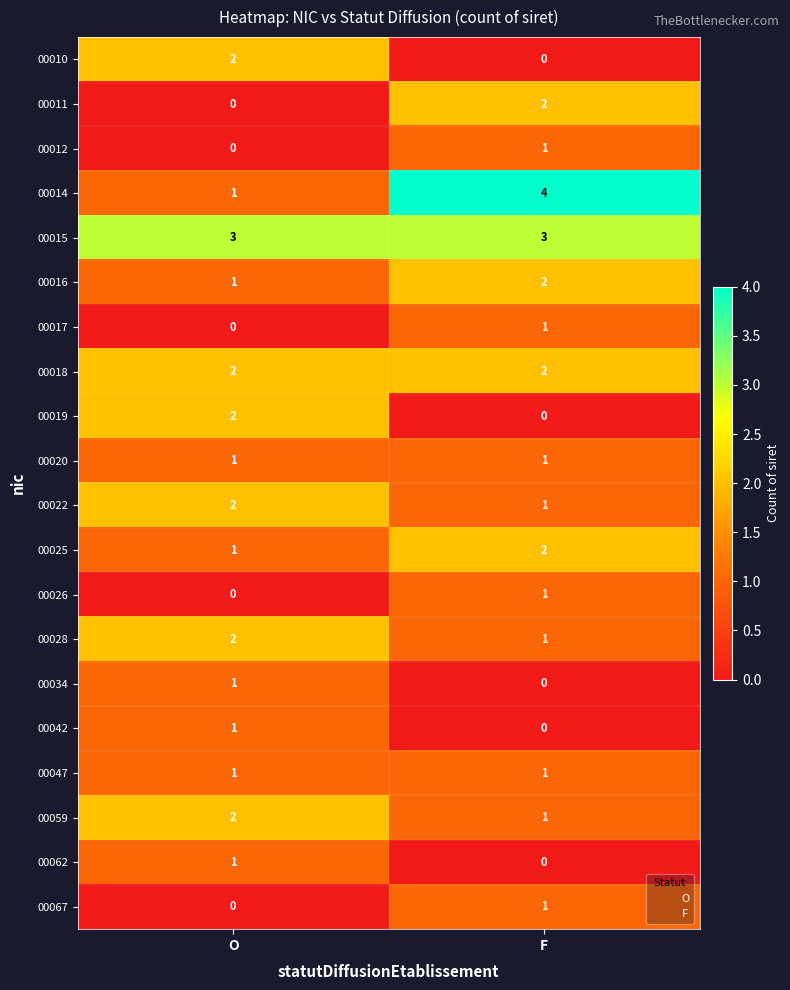

What is the sum of all 00016 values?

3